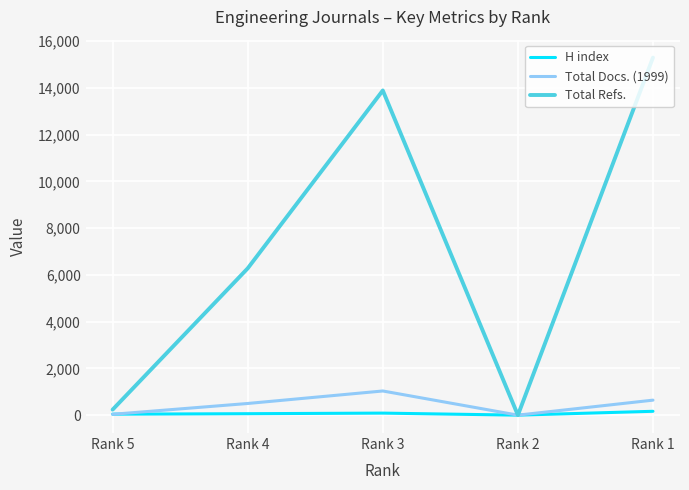

How many values in the Total Refs. series are below 6280?

2